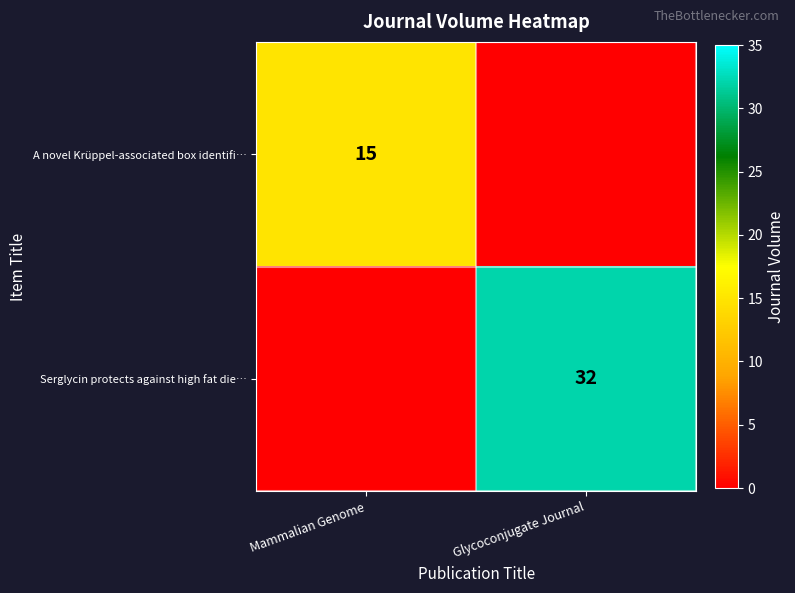

Is it true that A novel Krüppel-associated box identifi… equals 6 at Mammalian Genome?

False